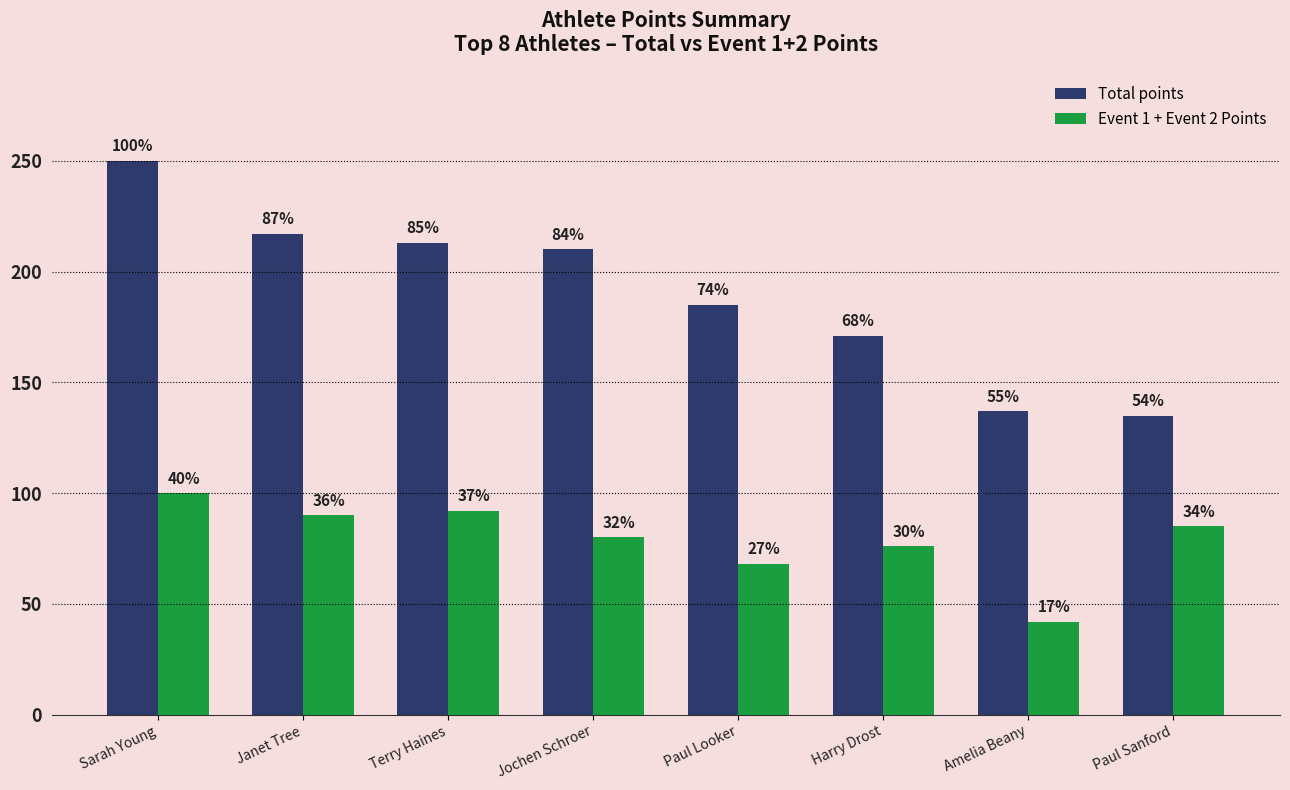

How many groups of bars are there?

8